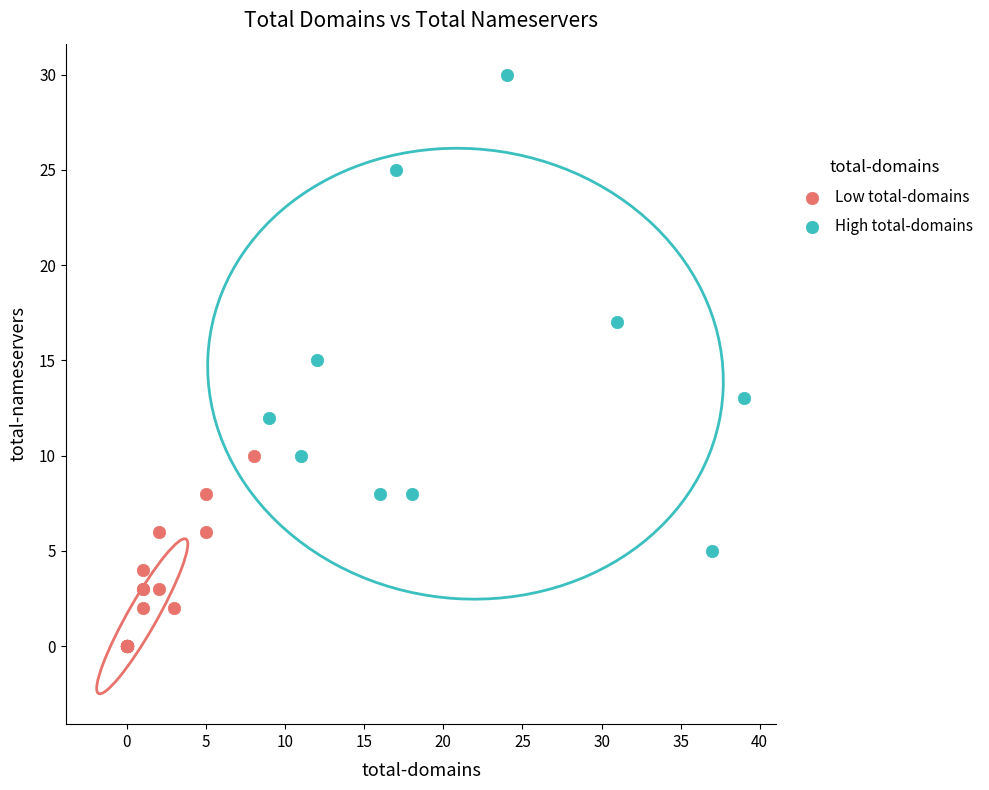

Which series contains the lowest Y value?

Low total-domains